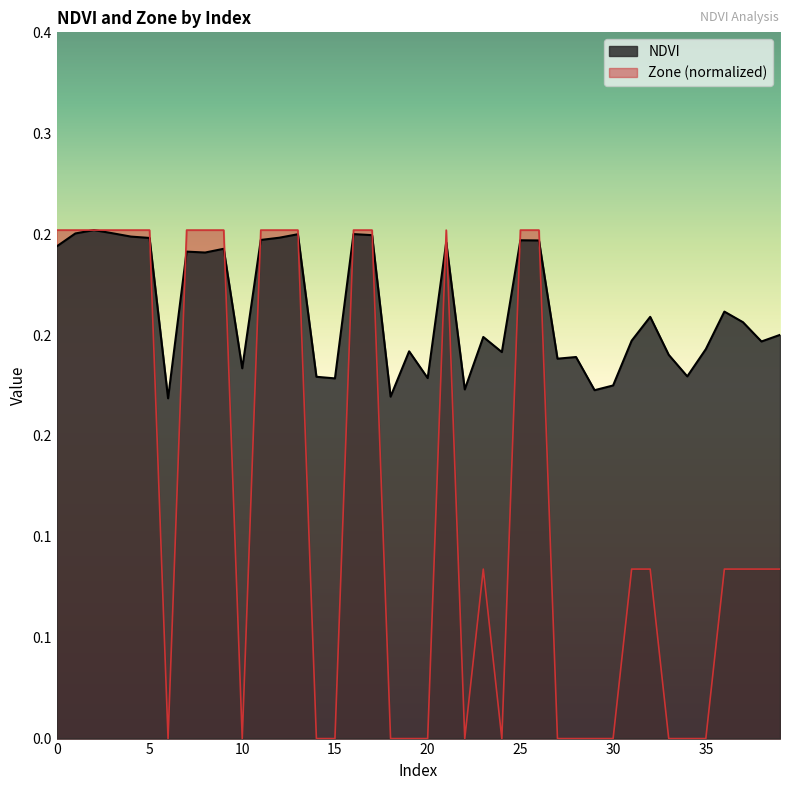

Count the number of categories in the chart.

40